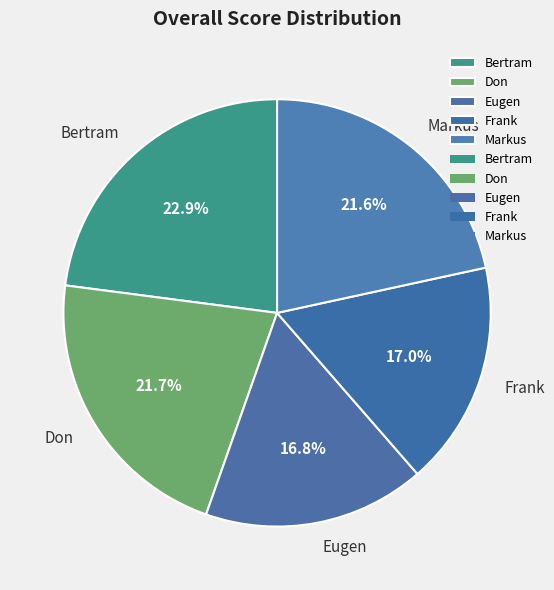

Approximately how many times larger is the value at Eugen compared to Bertram?

0.7